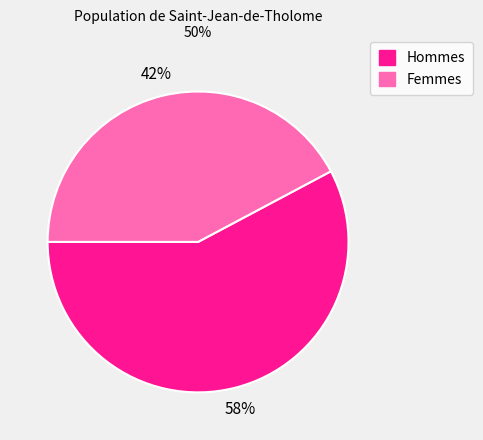

Which has a higher value, Femmes or Hommes?

Hommes